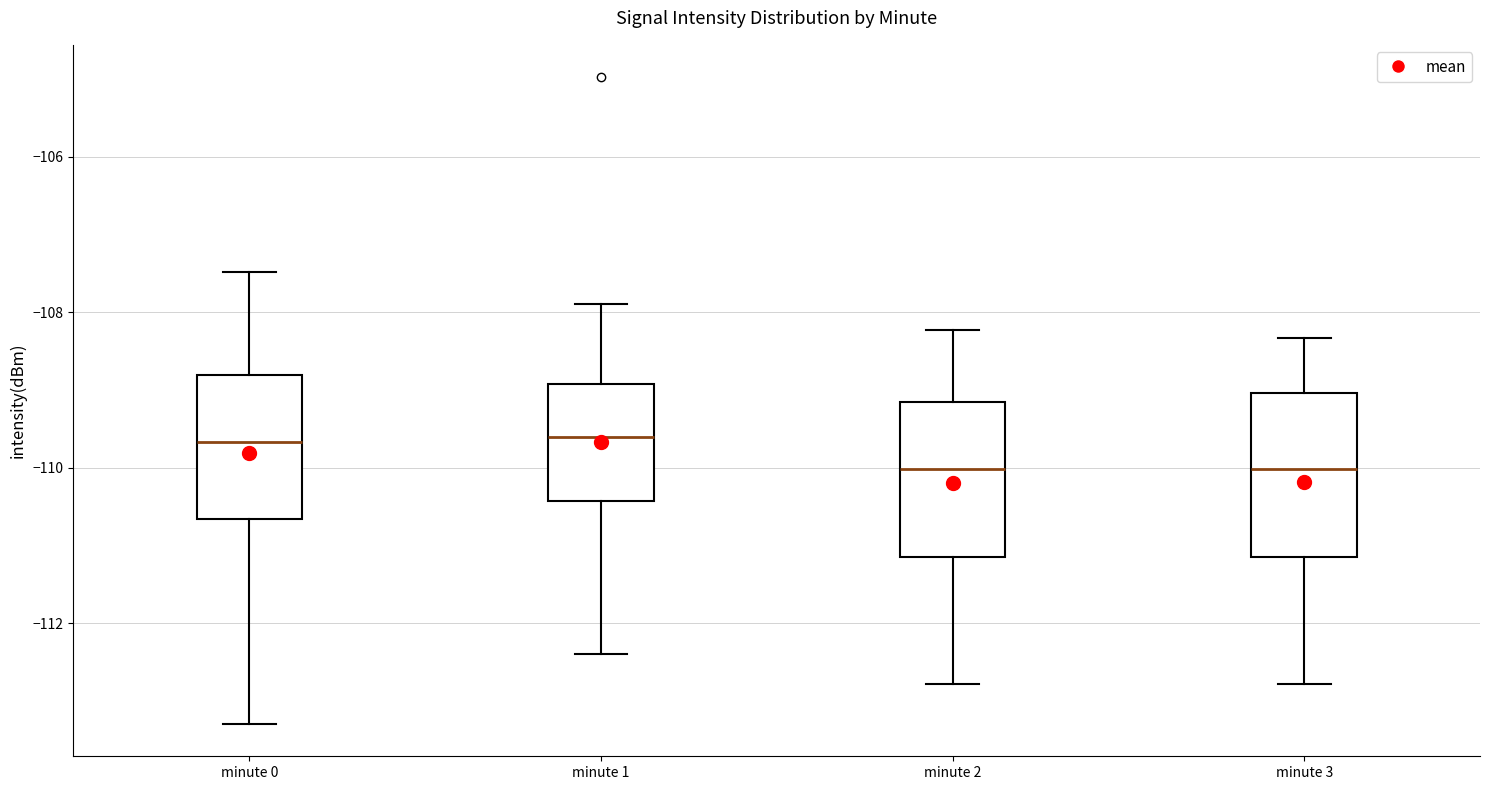

Where is the lower edge of the box for minute 3 on the y-axis? The values are not printed on the chart, so give them approximately, as read against the axis.

-111.2